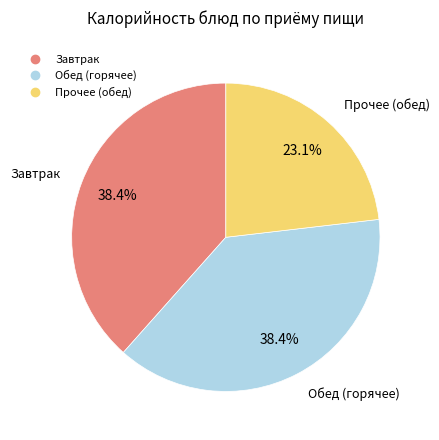

Does any single category account for the majority?

No